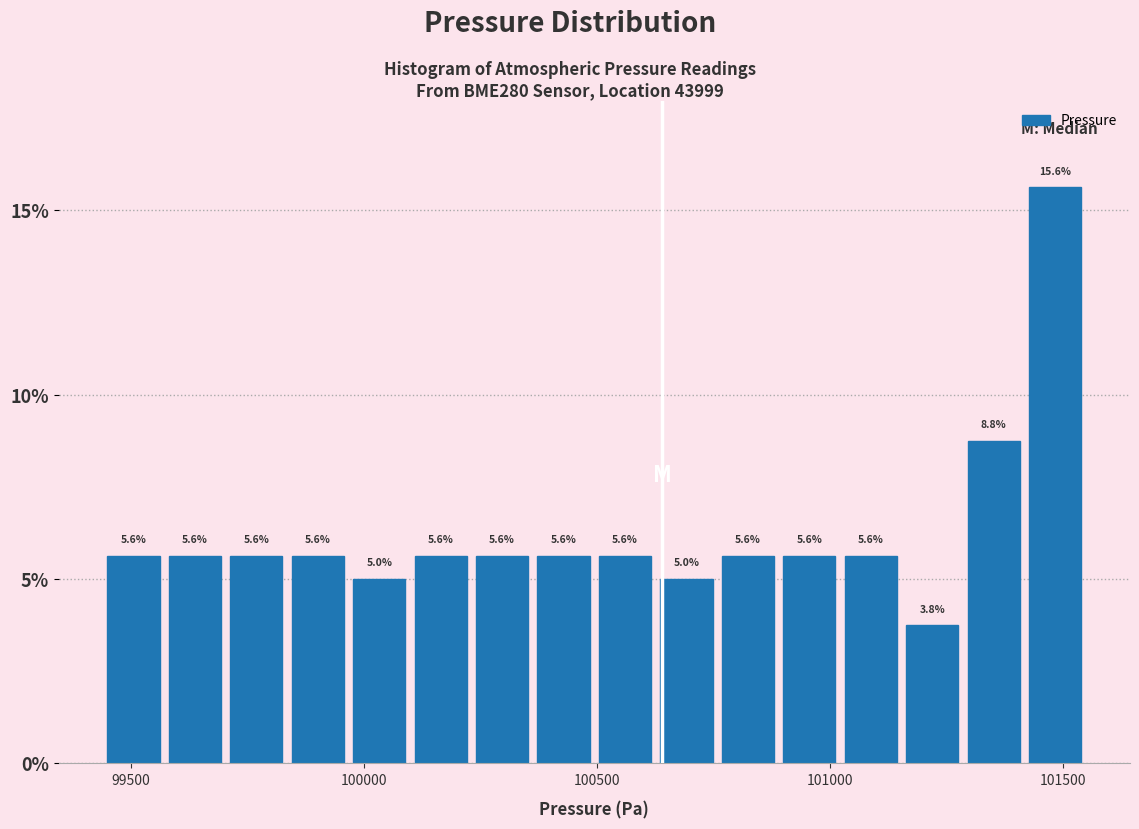

Around what value on the x-axis is the tallest bar? Give the approximate position of its centre, as read against the axis.

101500